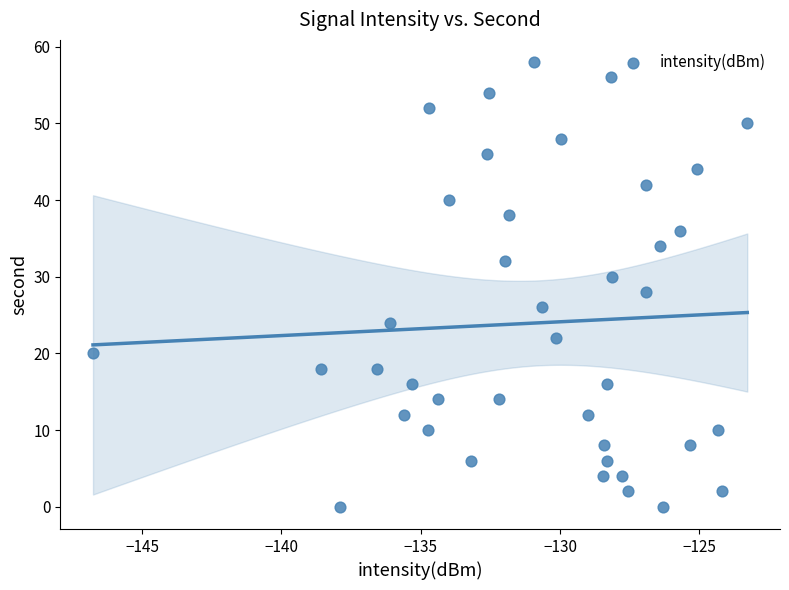

How many points are shown in the scatter plot?

40